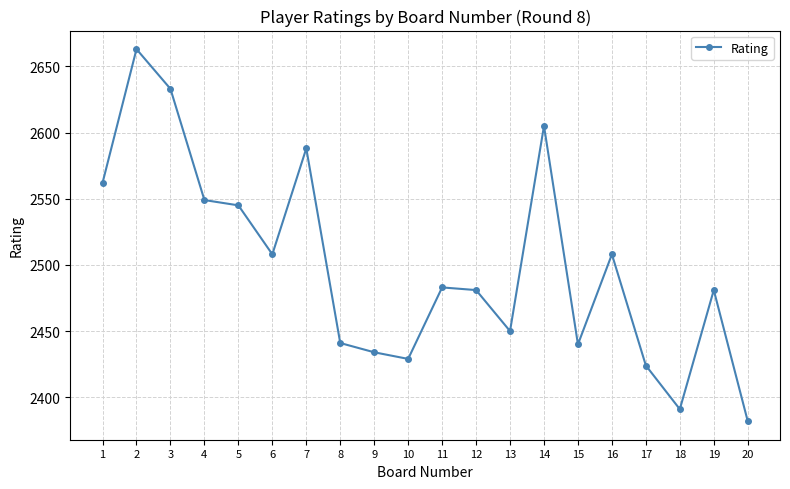

What is the ratio of the value at 13 to the value at 12?

1.0